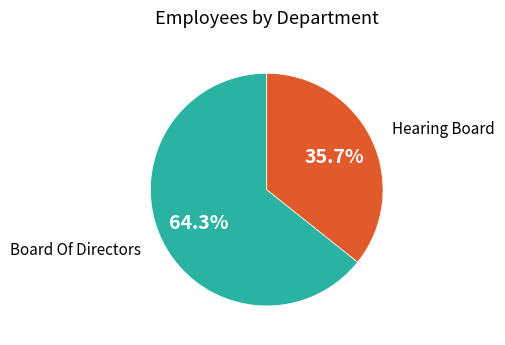

Does any single category account for the majority?

Yes